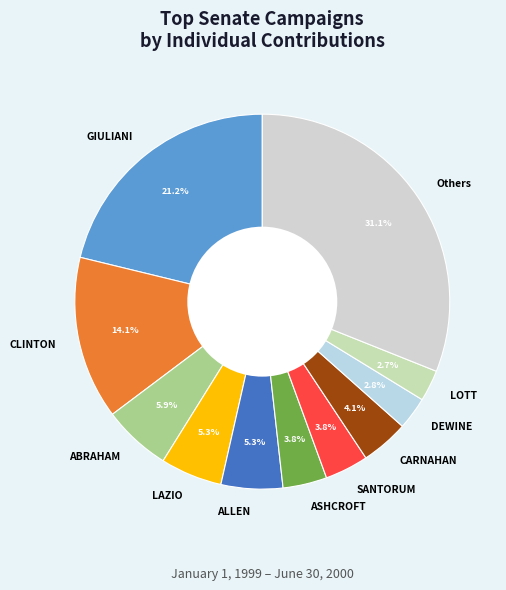

Which slice is the largest?

Others